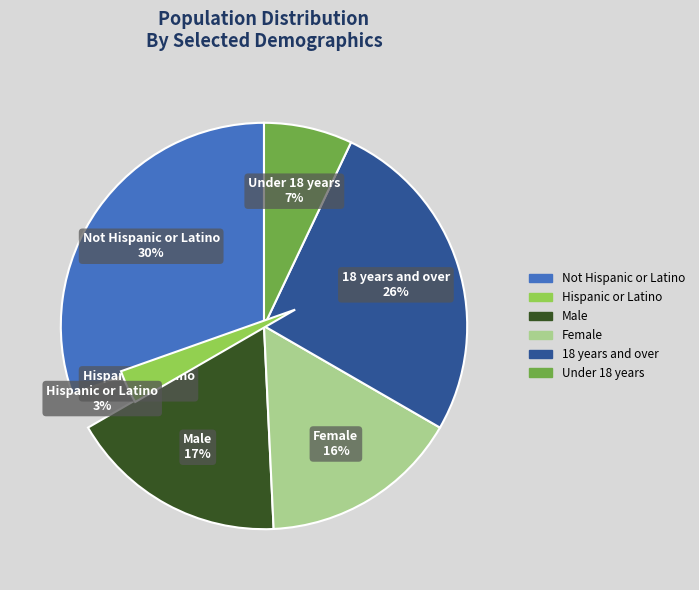

To the nearest percent, what percentage of the pie is Female?

16%